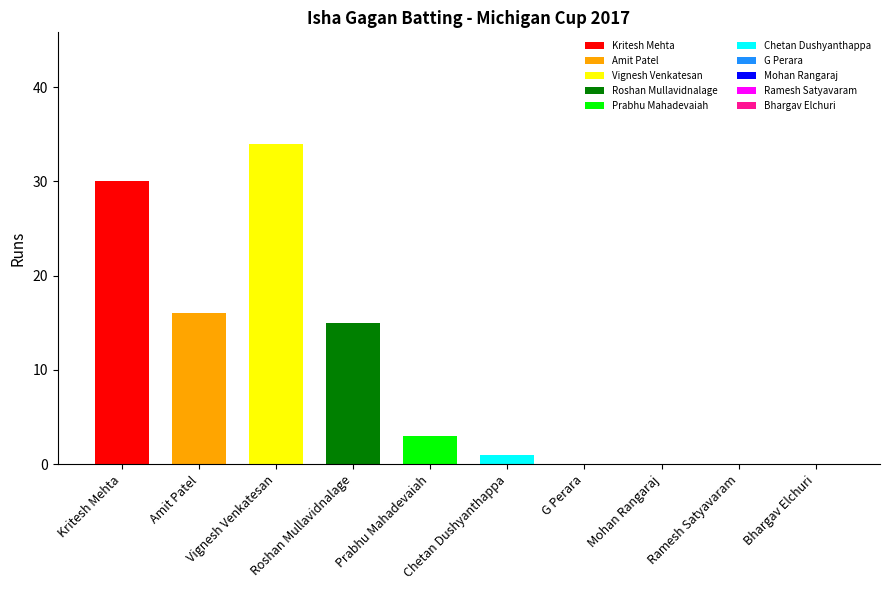

How many data points in Balls are above 3?

4